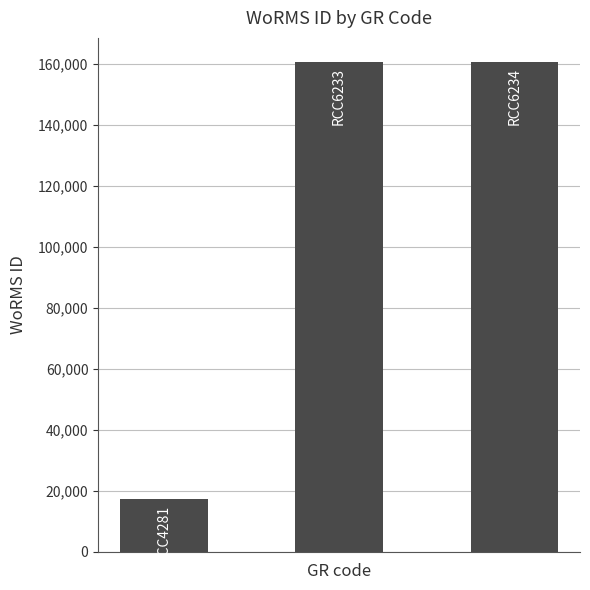

What is the value of the 3rd bar from the left?

160595